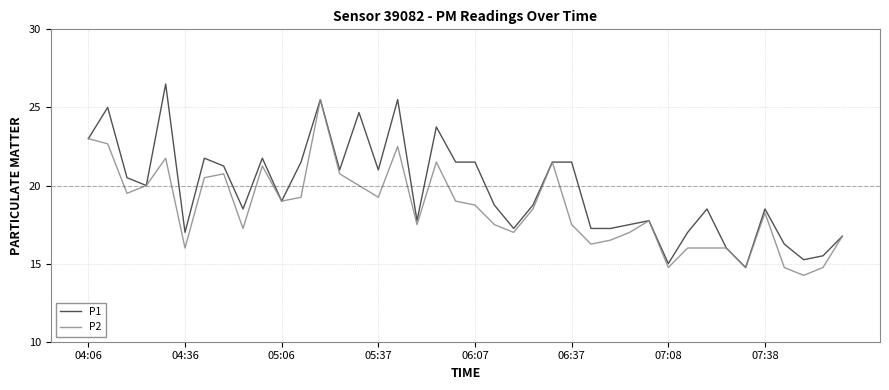

Rank the series by their average value, from lowest to highest.

P2, P1